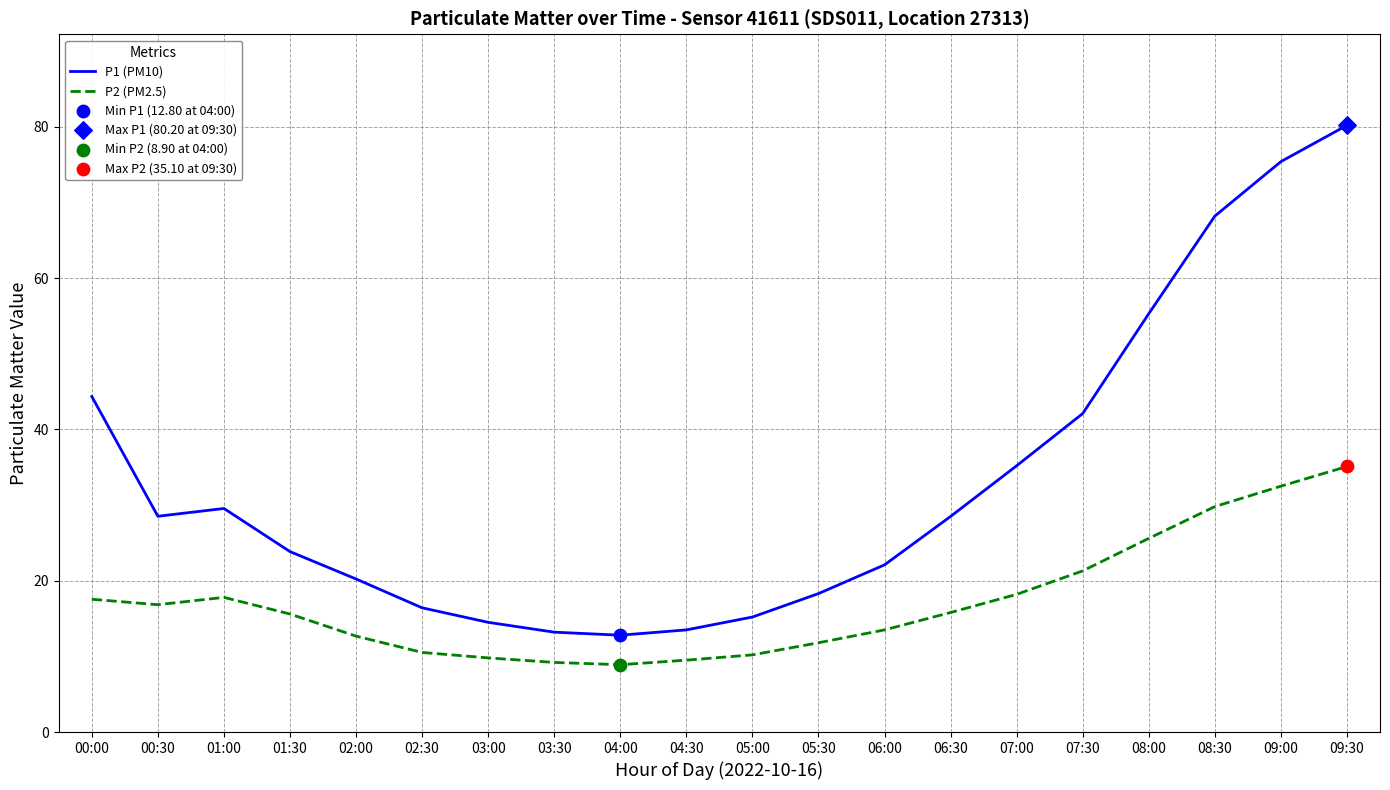

Which series has the largest total across all categories?

P1 (PM10)